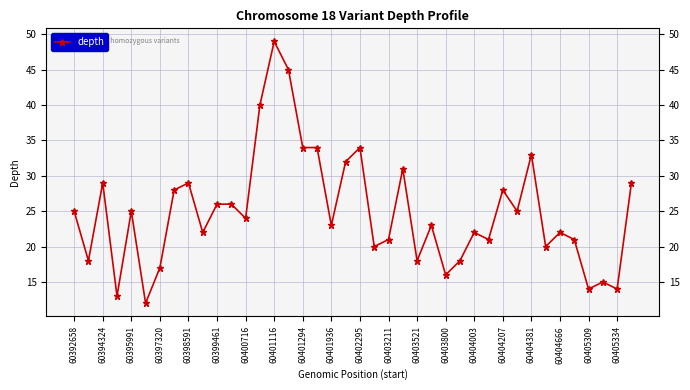

What is the sum of all values?

996